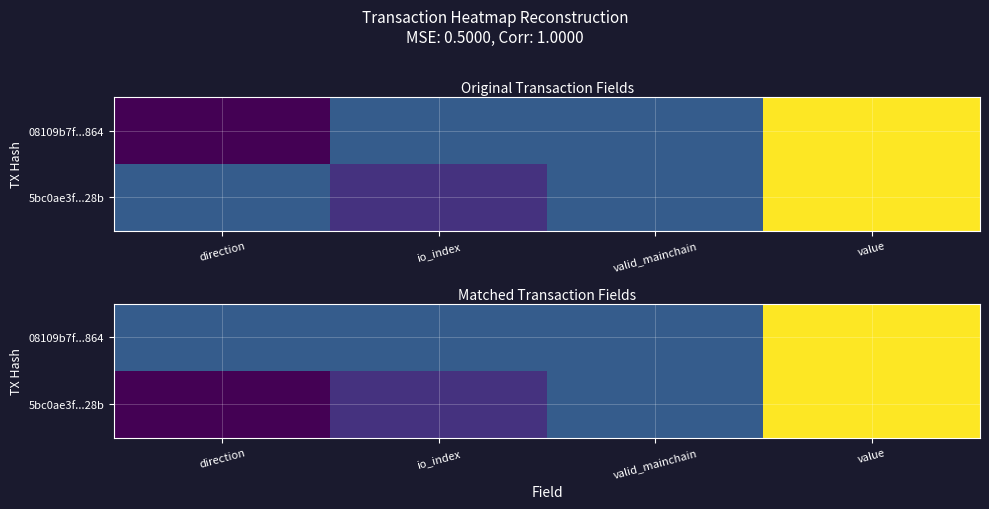

List the series in order of their overall mean, highest first.

08109b7f...864, 5bc0ae3f...28b